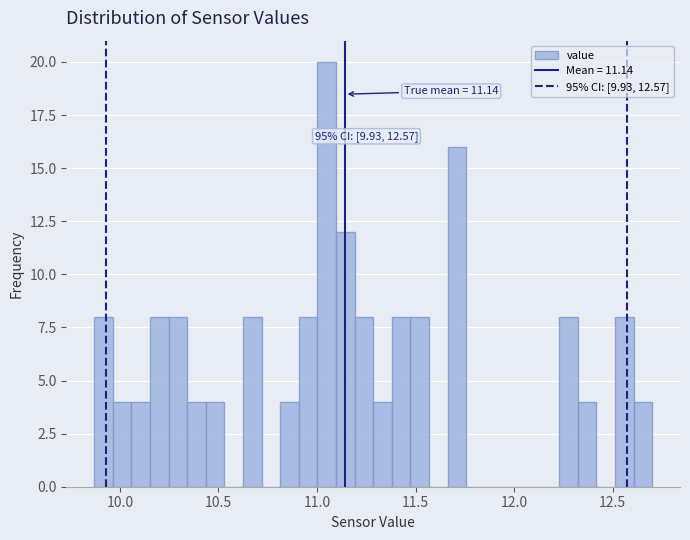

Read against the x-axis, roughly where is the centre of the tallest bar?

11.05